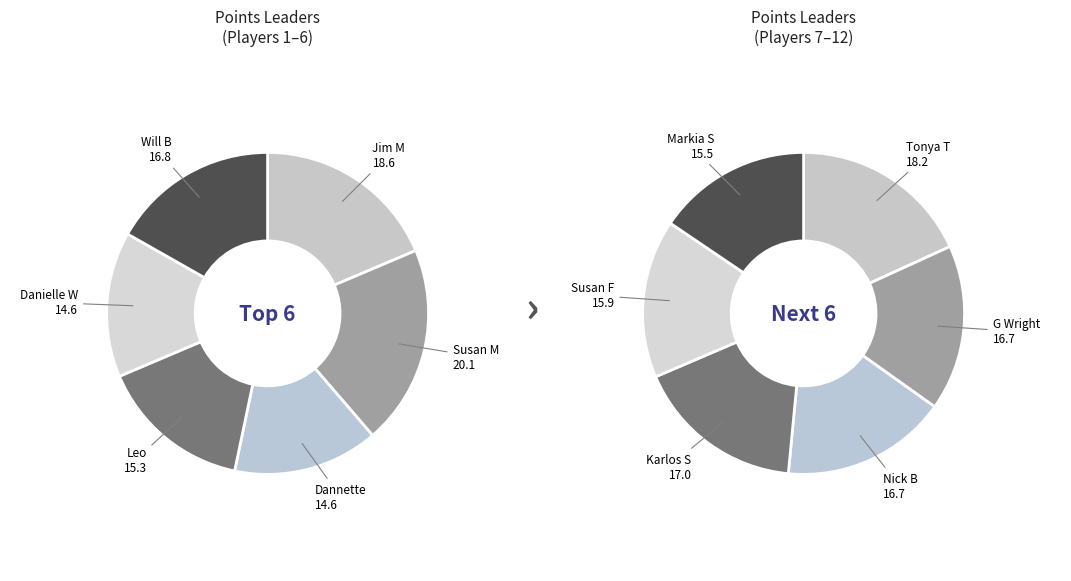

Which slice is the smallest?

Dannette